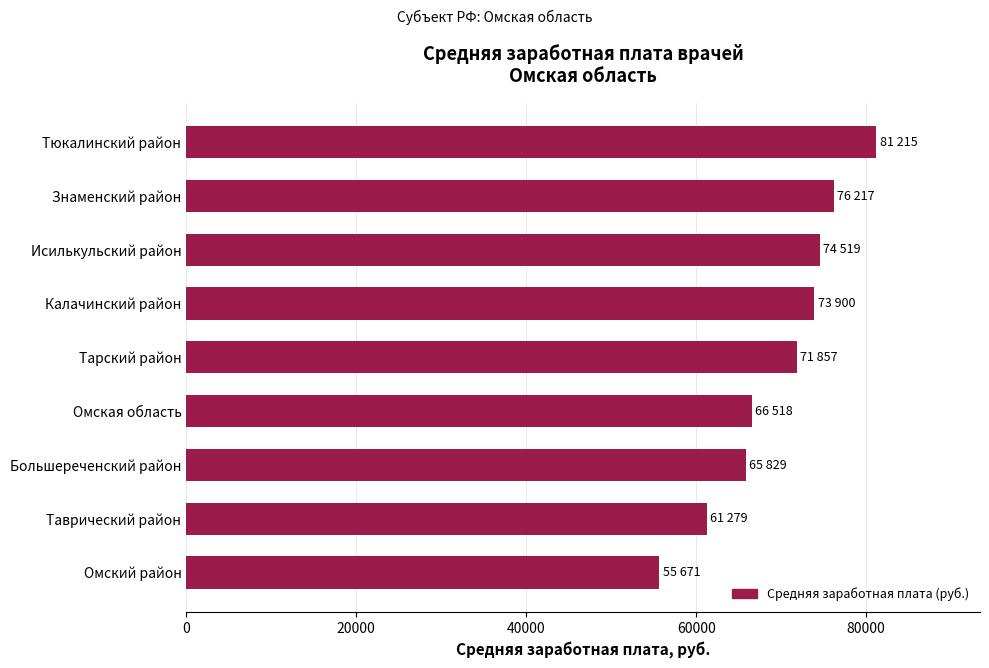

What is the ratio of the value at Тарский район to the value at Большереченский район?

1.1